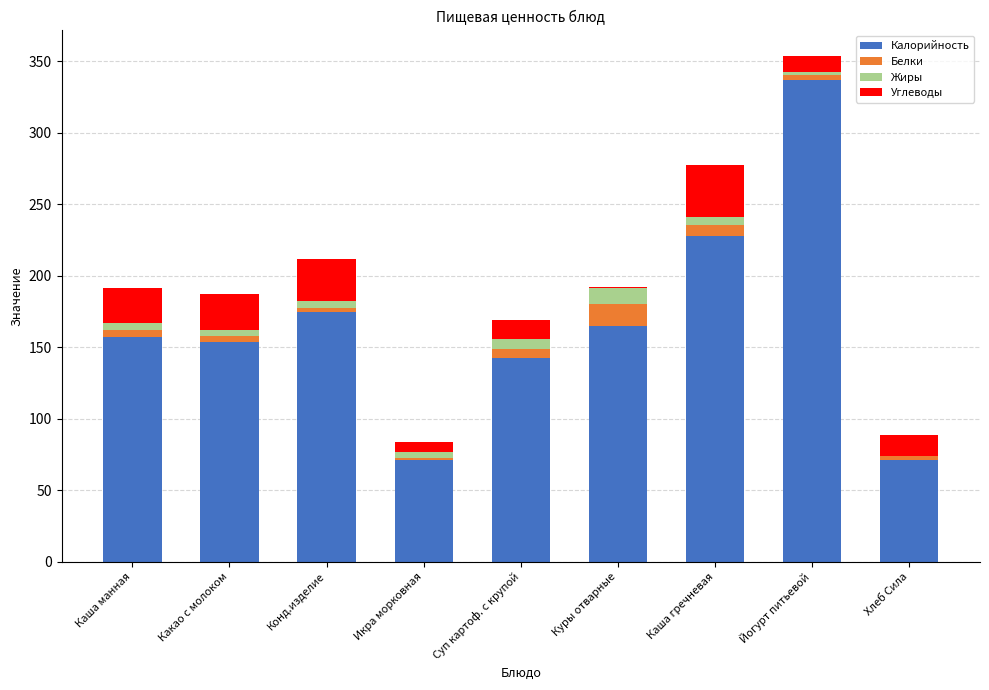

At which label does Калорийность reach its peak?

Йогурт питьевой